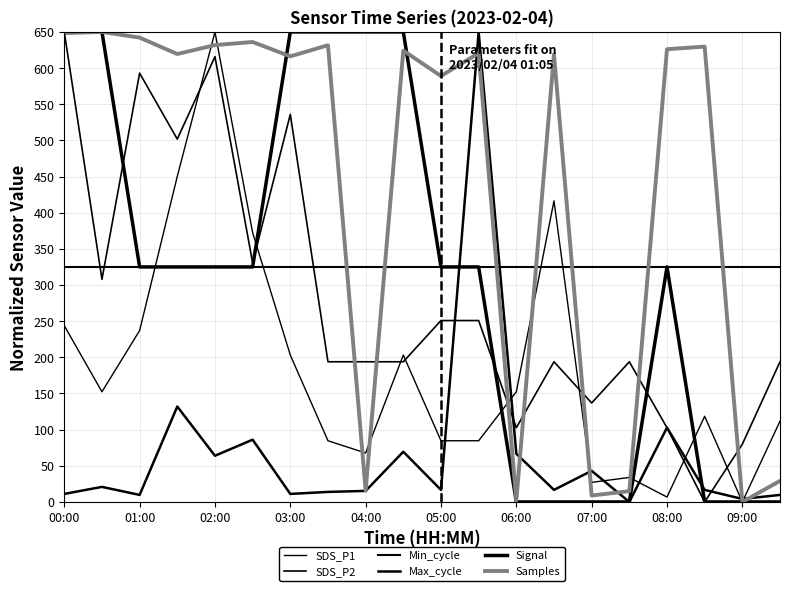

Does the chart display data point markers on the line(s)?

No